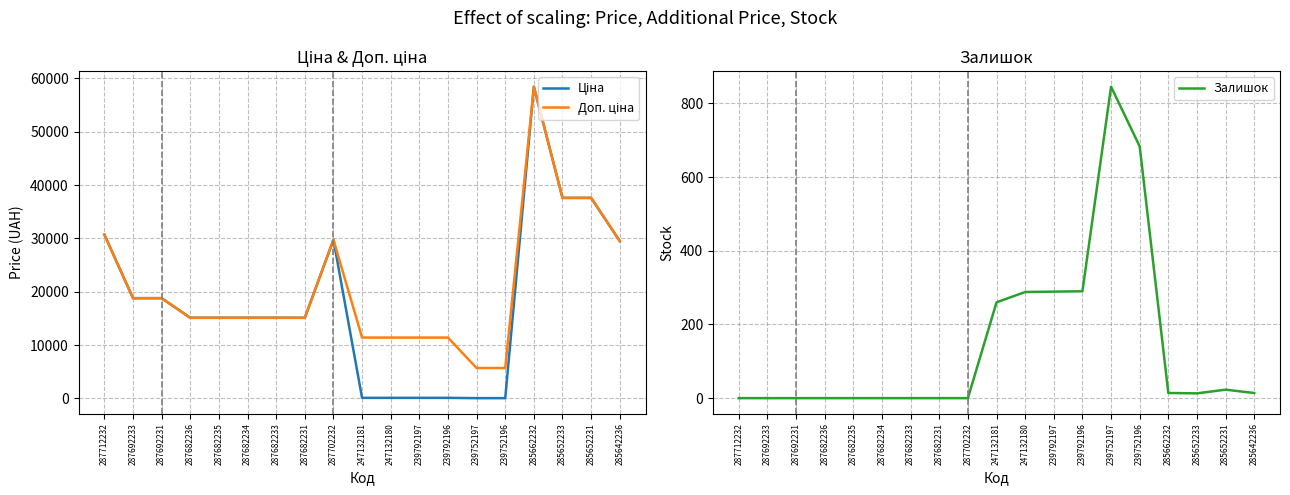

True or false: Доп. ціна and Залишок cross at least once.

False